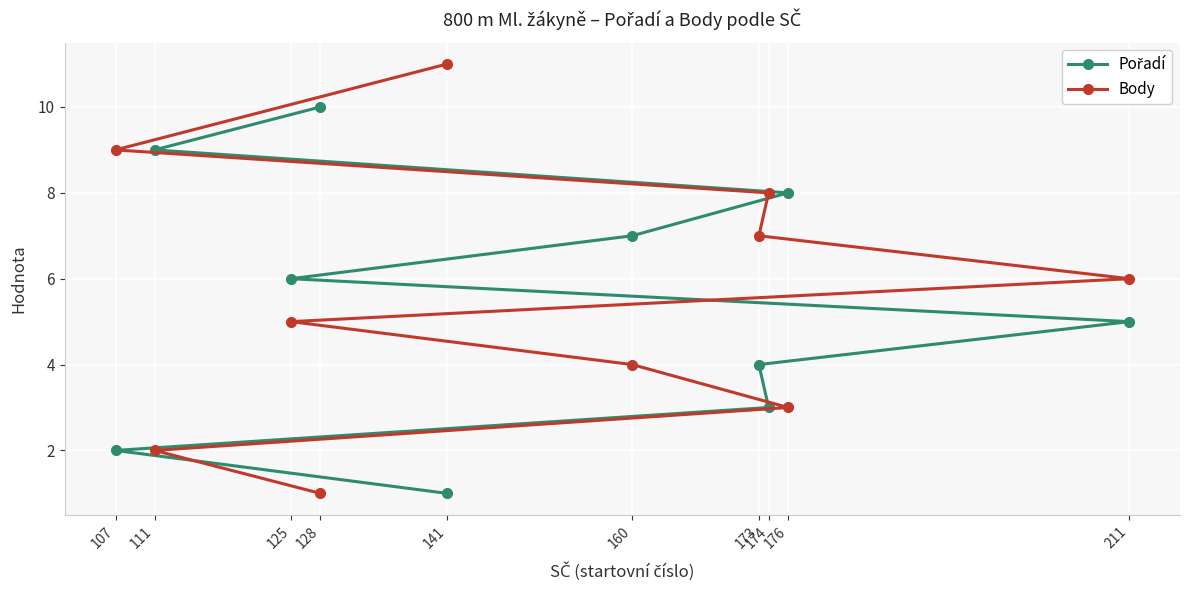

Reading left to right, extract all data points from this chart.

Pořadí: 1	2	3	4	5	6	7	8	9	10
Body: 11	9	8	7	6	5	4	3	2	1